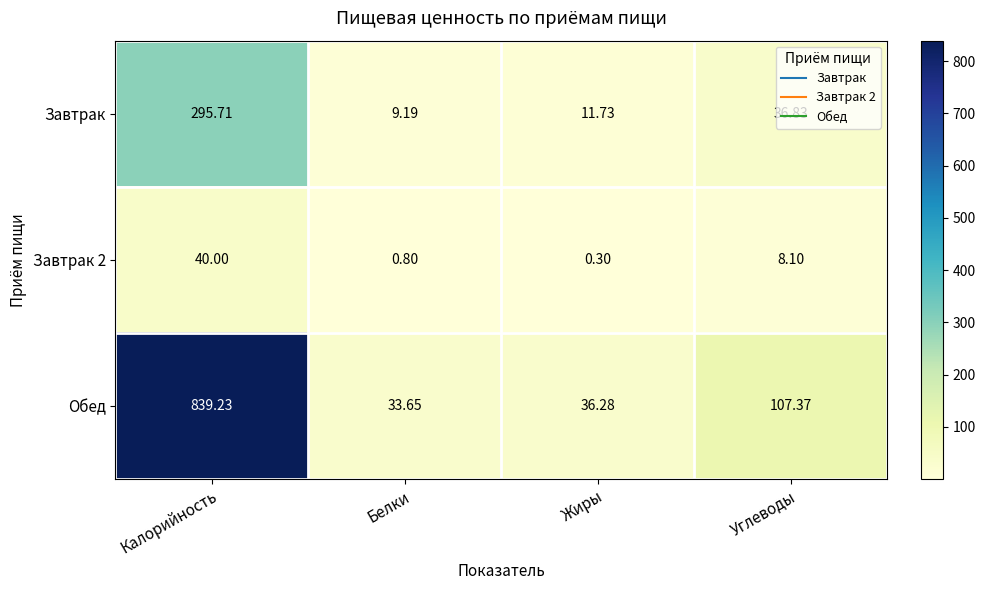

Is the value of Завтрак 2 at Белки greater than the value of Завтрак at Углеводы?

No